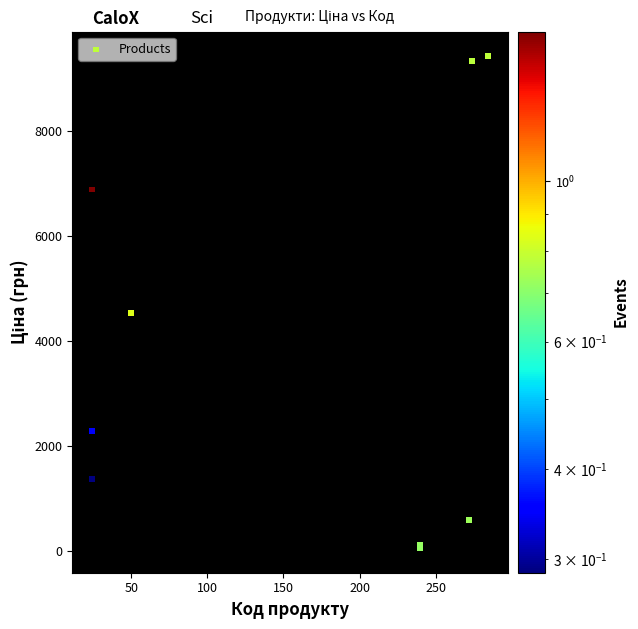

What Y value in the scatter plot is closest to 4736?

4531.4